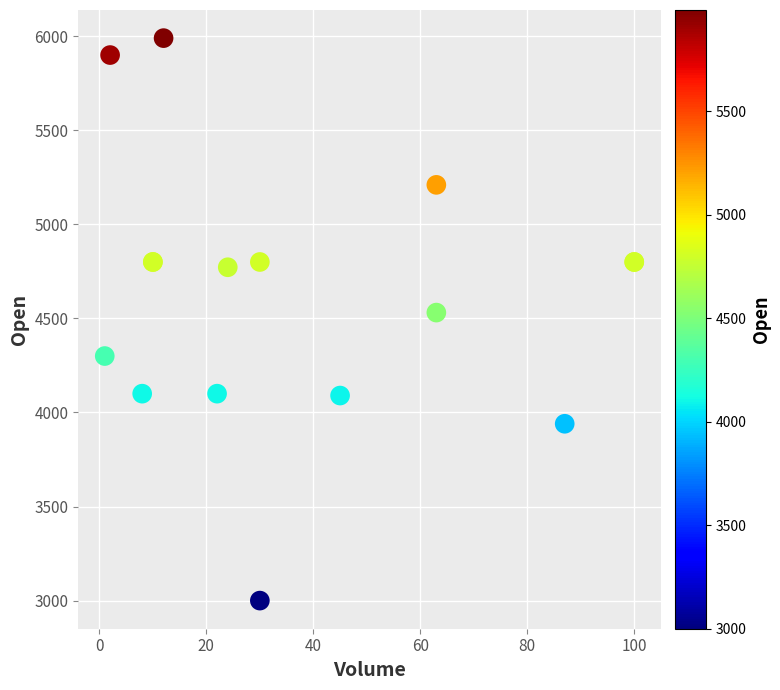

What Y value in the scatter plot is closest to 4495?

4531